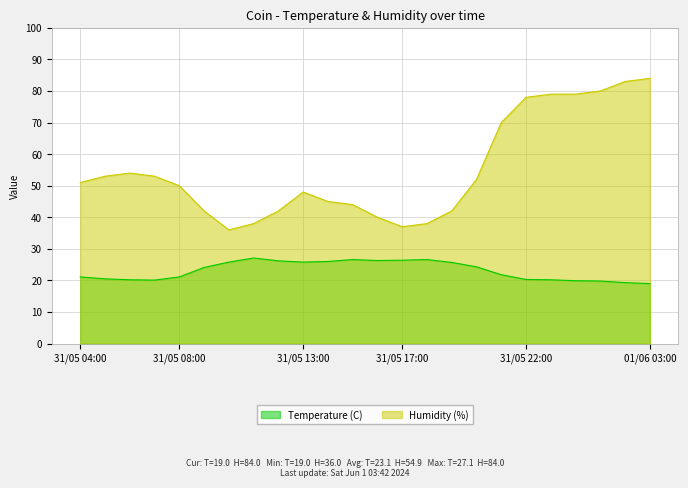

The value of Humidity (%) at 31/05 16:00 is 24.4. True or false?

False